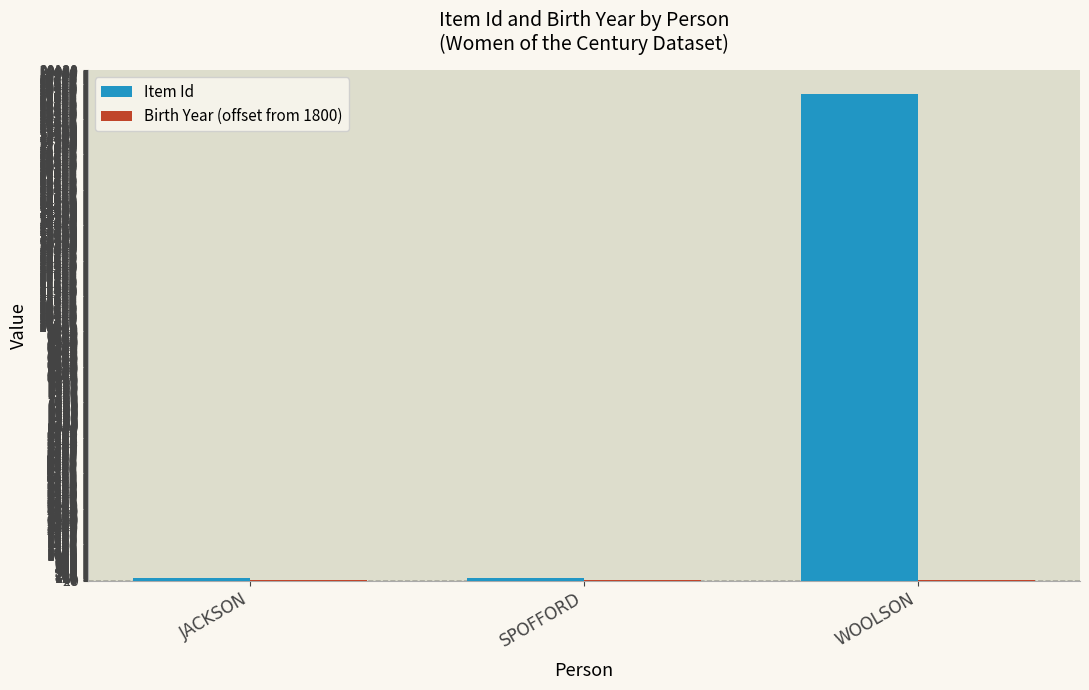

What is the total value across all series at SPOFFORD?

125